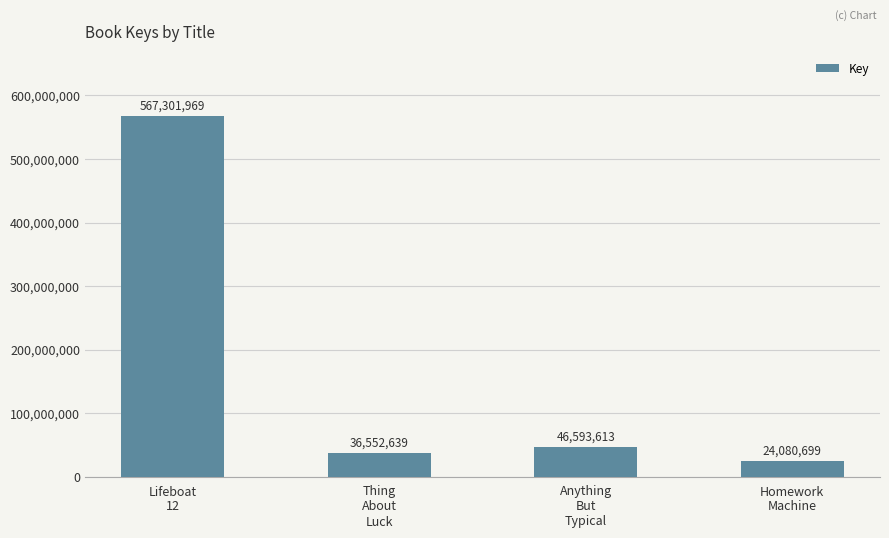

Approximately how many times larger is the value at Lifeboat
12 compared to Thing
About
Luck?

15.5